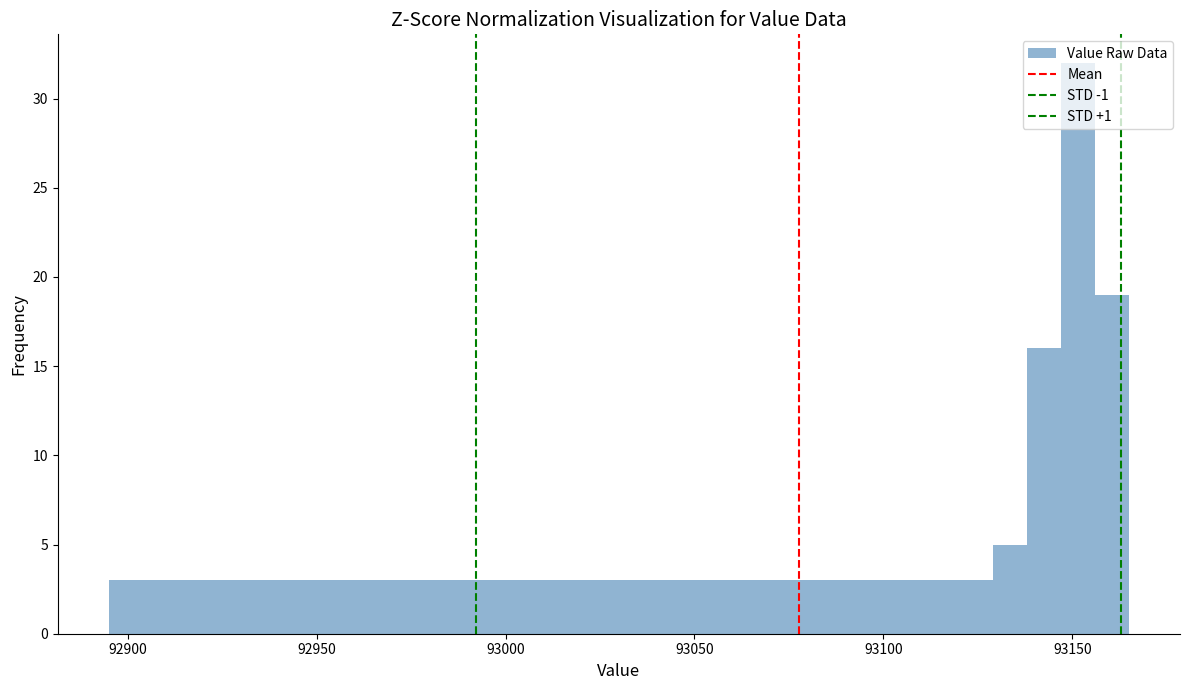

Around what value on the x-axis is the tallest bar? Give the approximate position of its centre, as read against the axis.

93150